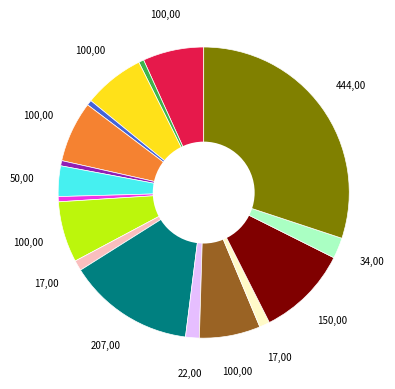

Does any single category account for the majority?

No